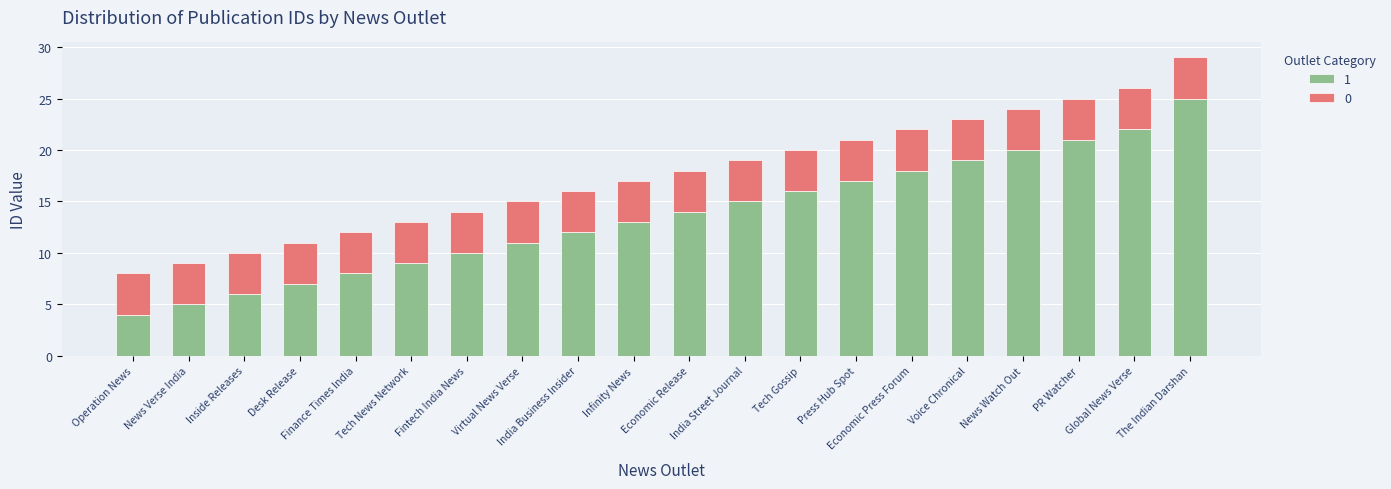

What is the minimum value for 1?

4